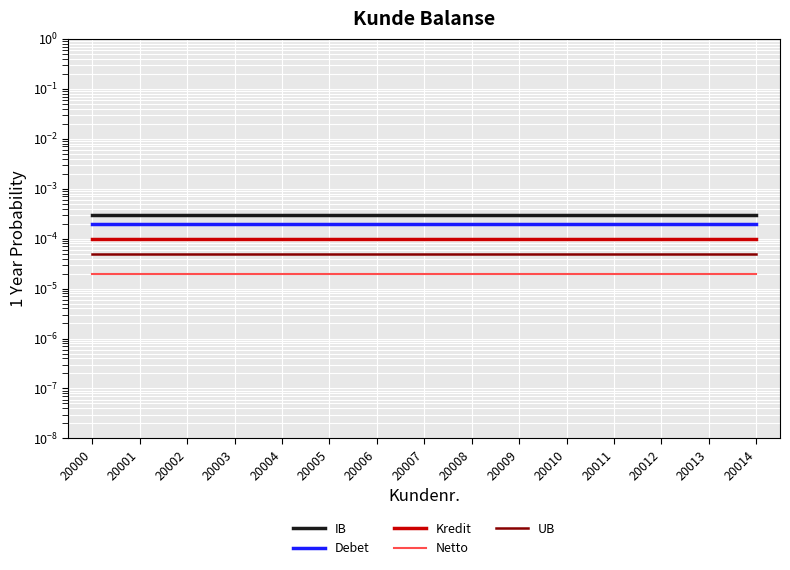

The Debet series shows 0.0 at 20014. True or false?

True